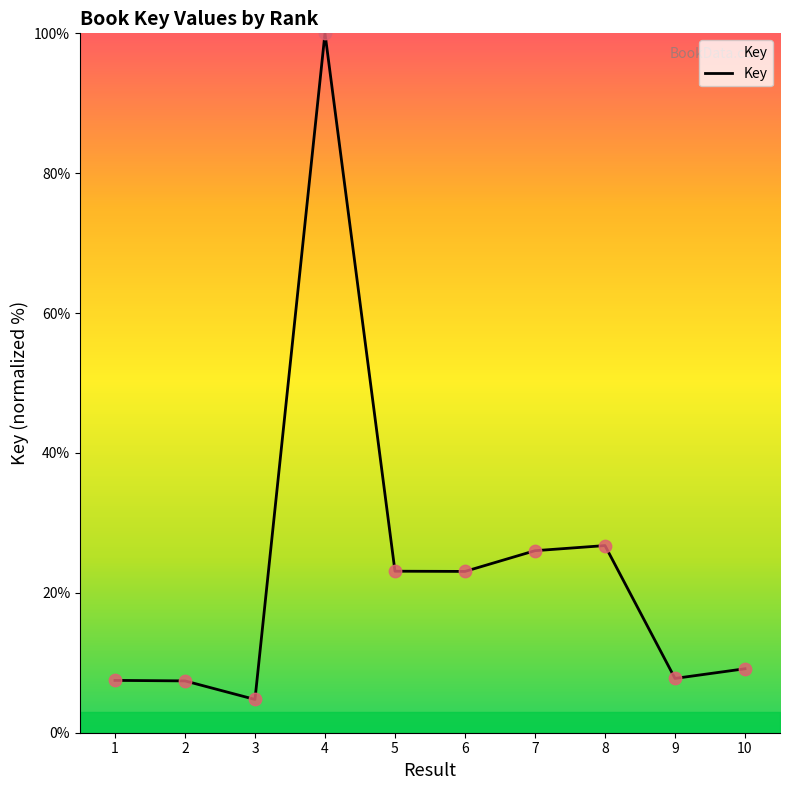

Approximately how many times larger is the value at 9 compared to 6?

0.3